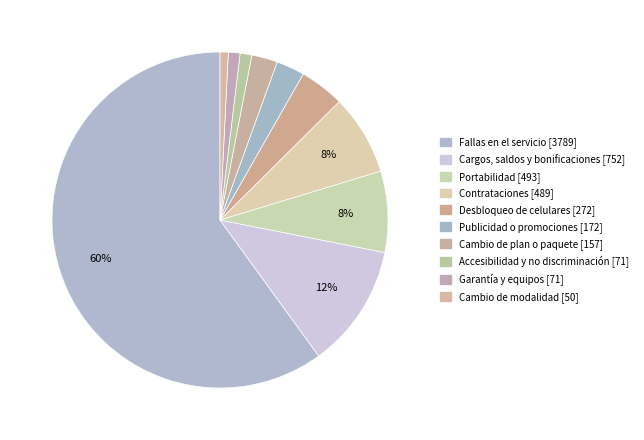

To the nearest percent, what is the difference between the largest and smallest slice percentages?

59%